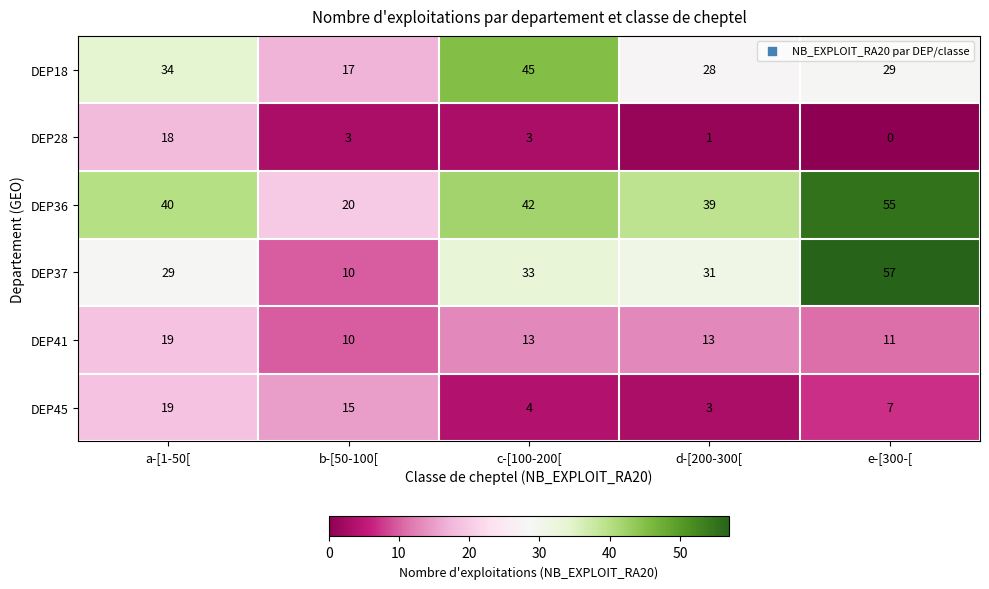

Count the number of categories in the chart.

5